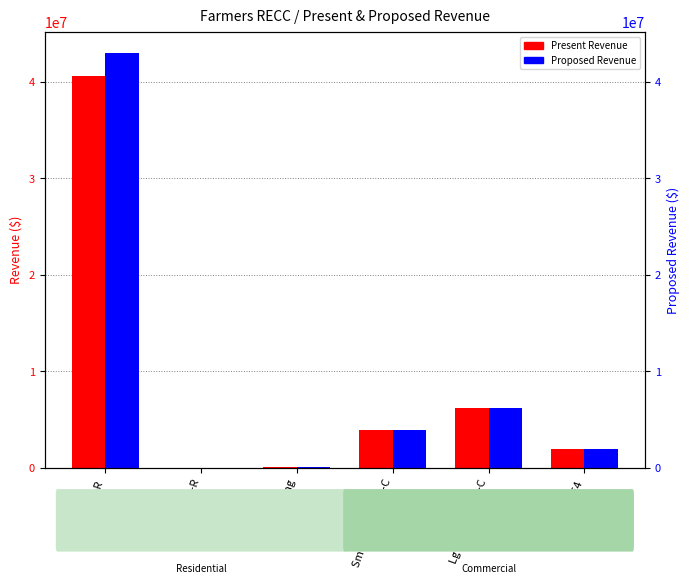

What are all the series names shown in the legend?

Present Revenue, Proposed Revenue